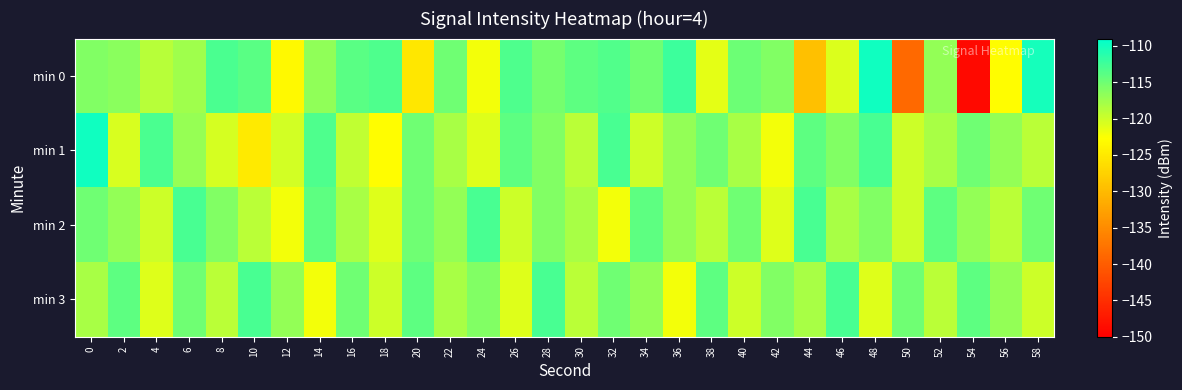

Which series has the largest total across all categories?

min 2